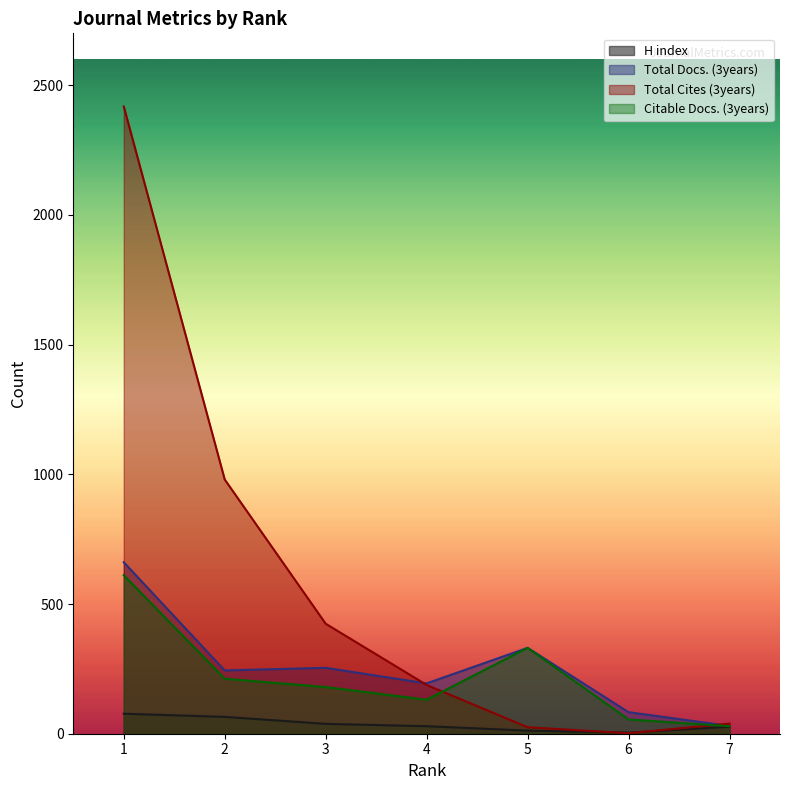

Between 3 and 7, which is larger?

3